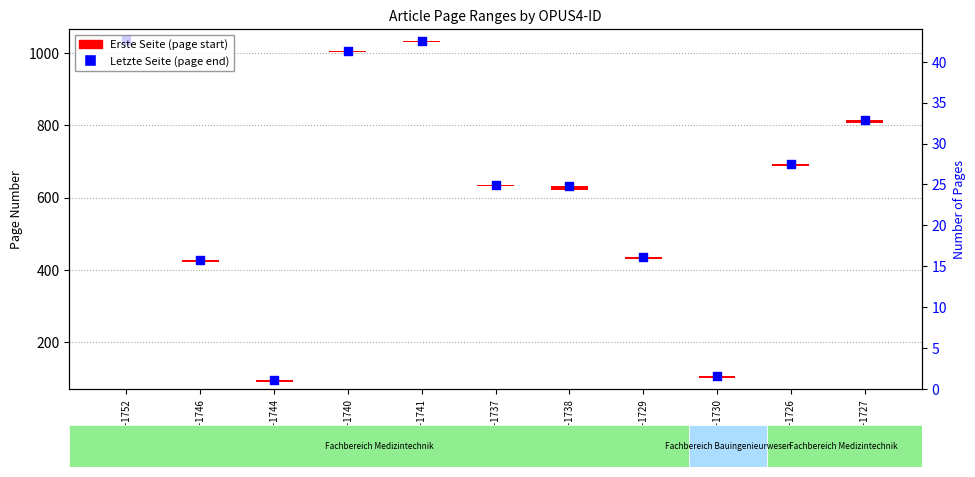

What is the ratio of the value at OPUS4-1746 to the value at OPUS4-1729?

1.0